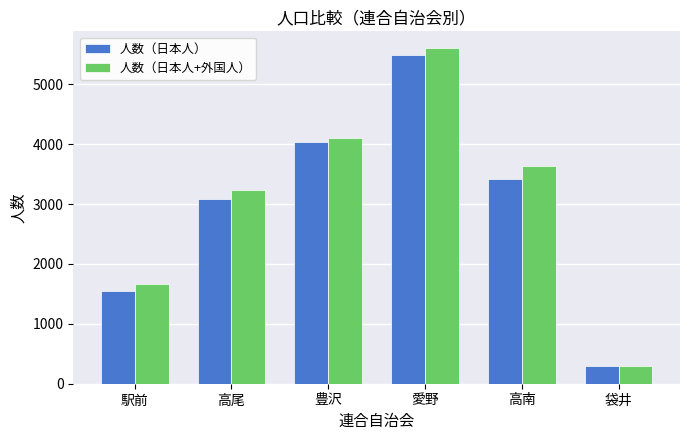

Is the value of 人数（日本人） at 愛野 greater than the value of 人数（日本人+外国人） at 豊沢?

Yes